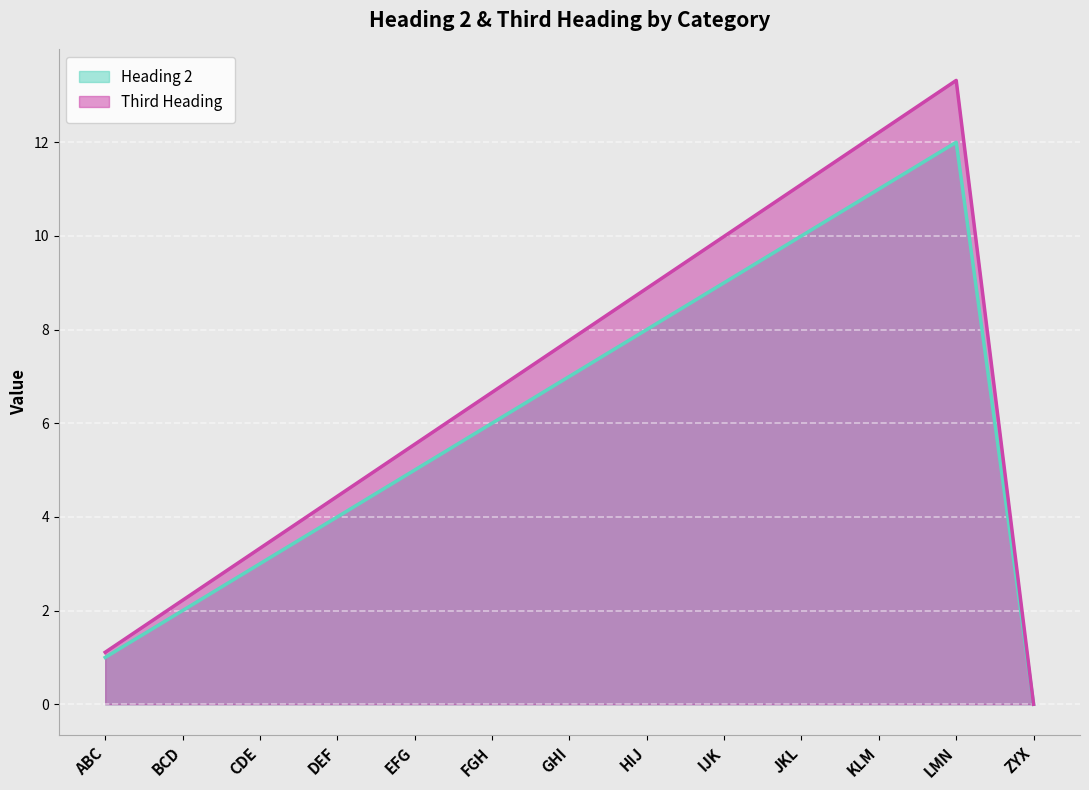

At how many categories does at least one series exceed 3?

10